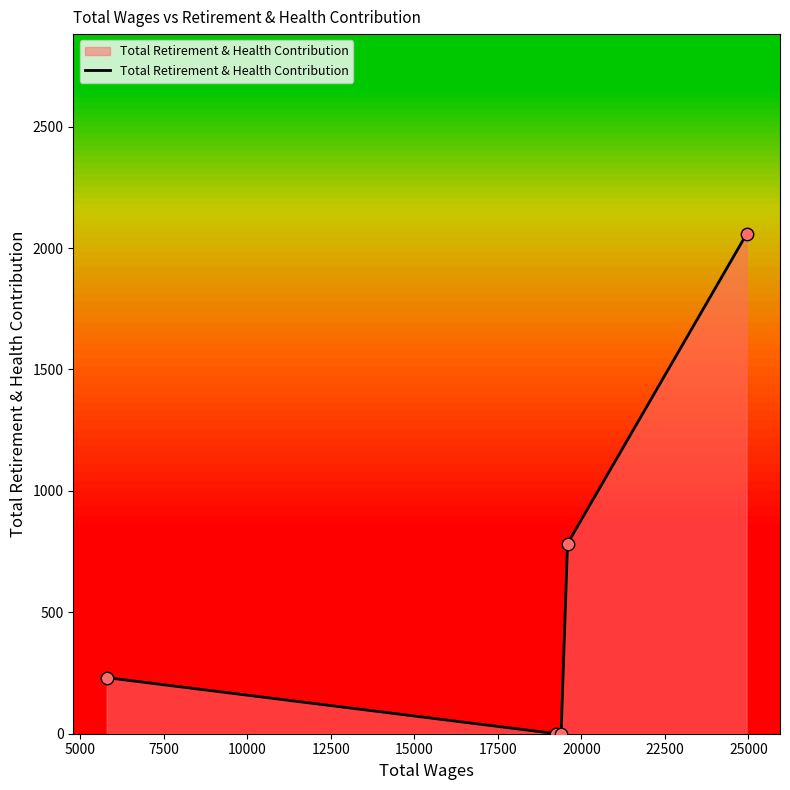

What is the greatest value displayed?

2058